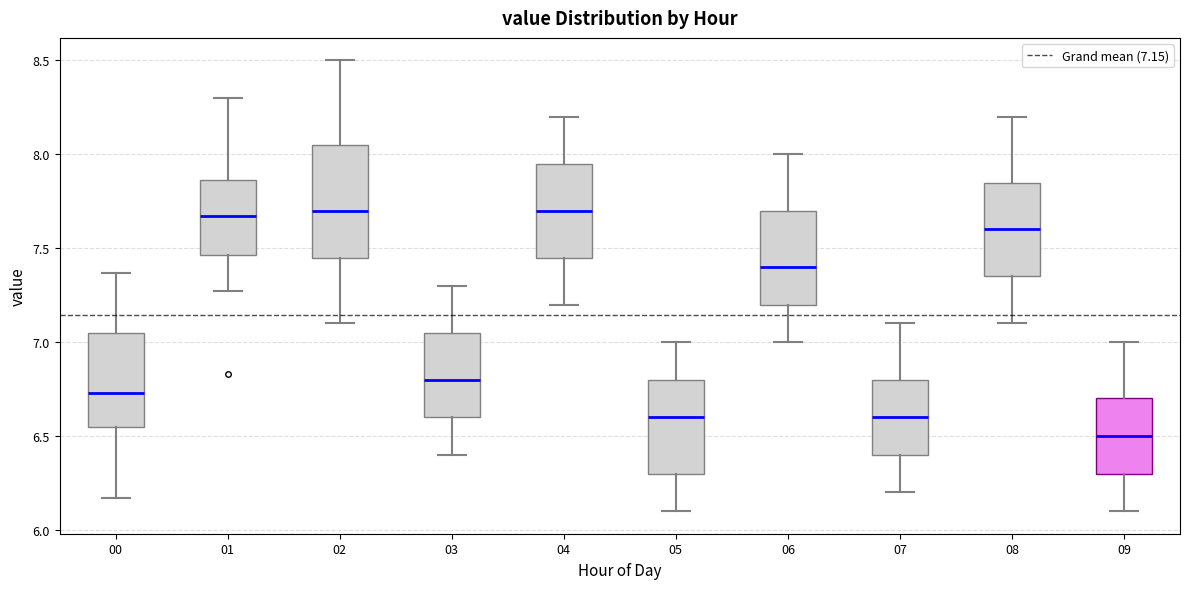

Which box has the lowest median line?

09